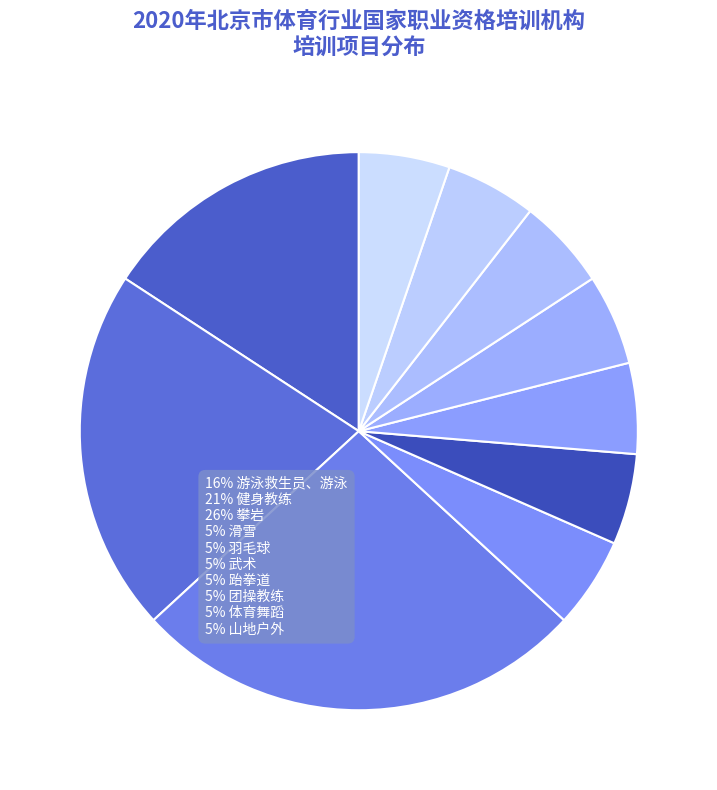

How many slices are in this pie chart?

10